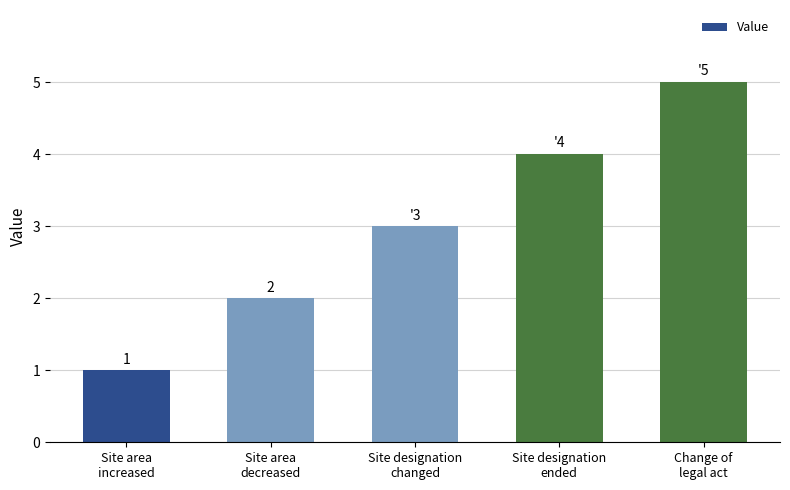

Reading left to right, extract all data points from this chart.

Site area
increased=1	Site area
decreased=2	Site designation
changed=3	Site designation
ended=4	Change of
legal act=5